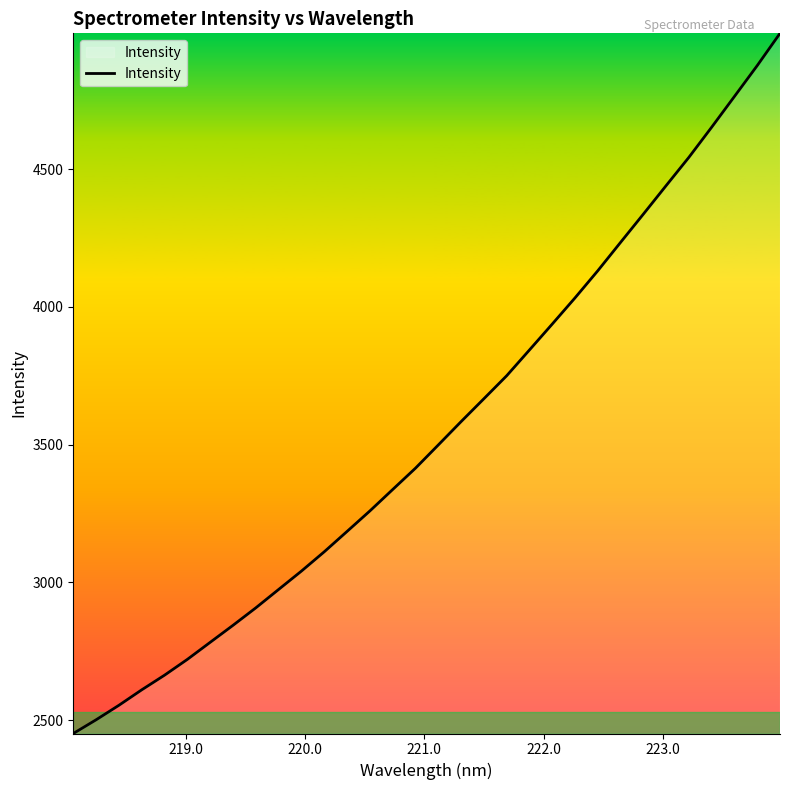

What is the difference between the maximum and minimum values?

2541.5